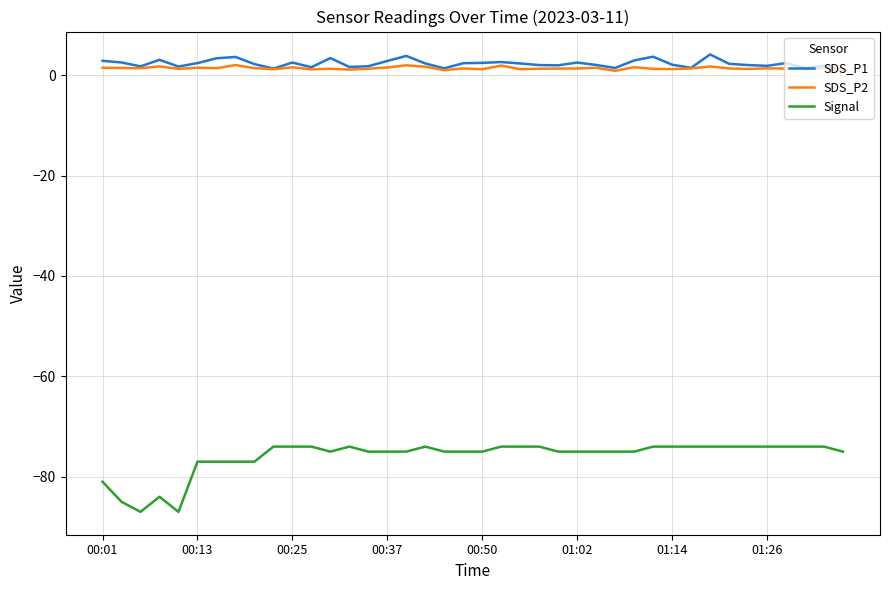

True or false: SDS_P2 and Signal intersect in this chart.

False